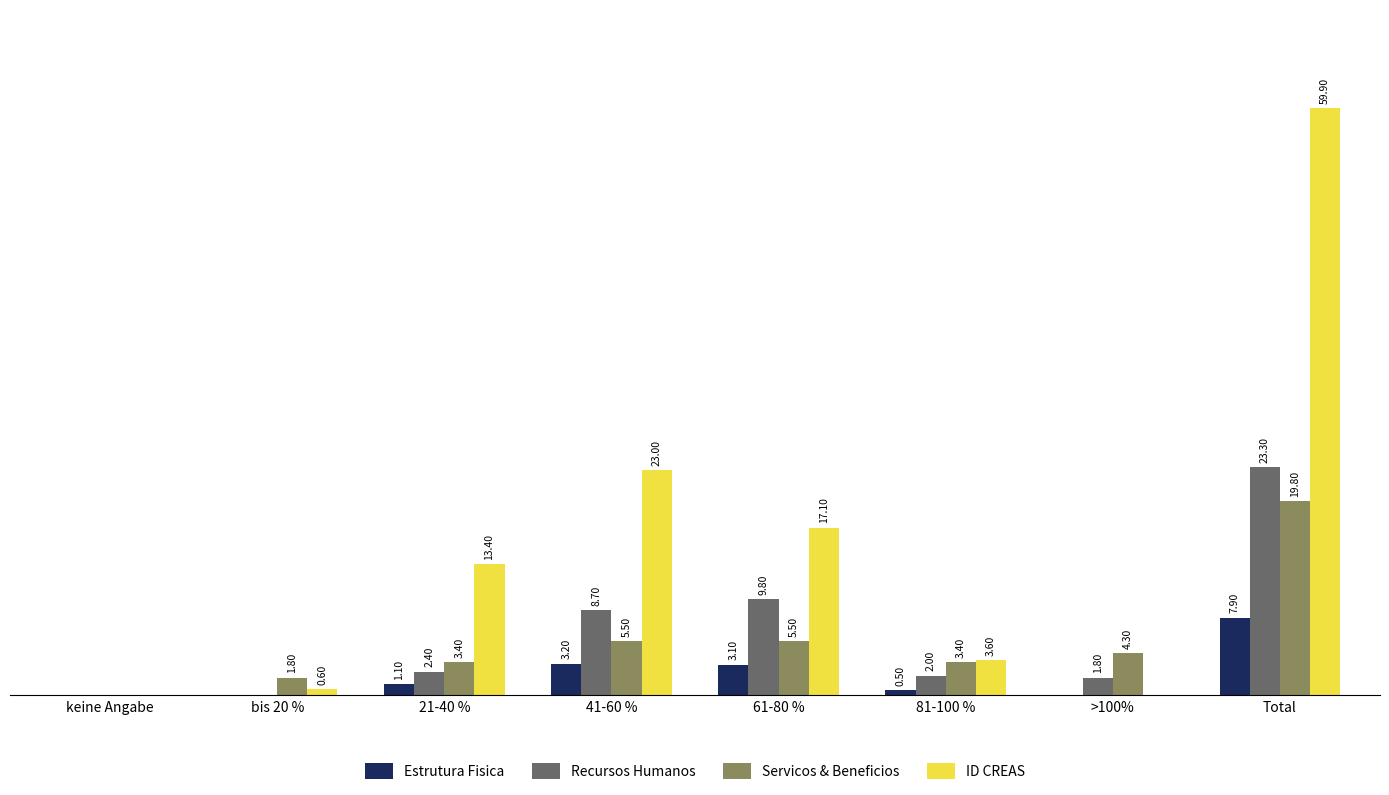

At which category is the sum across all series the highest?

Total